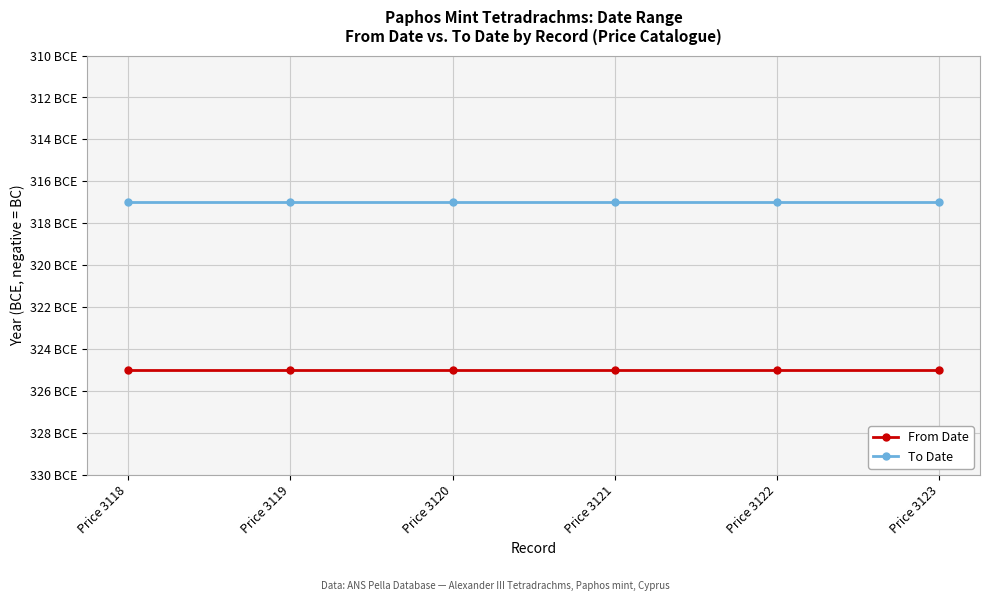

True or false: To Date has more than 0 interior local peaks.

False